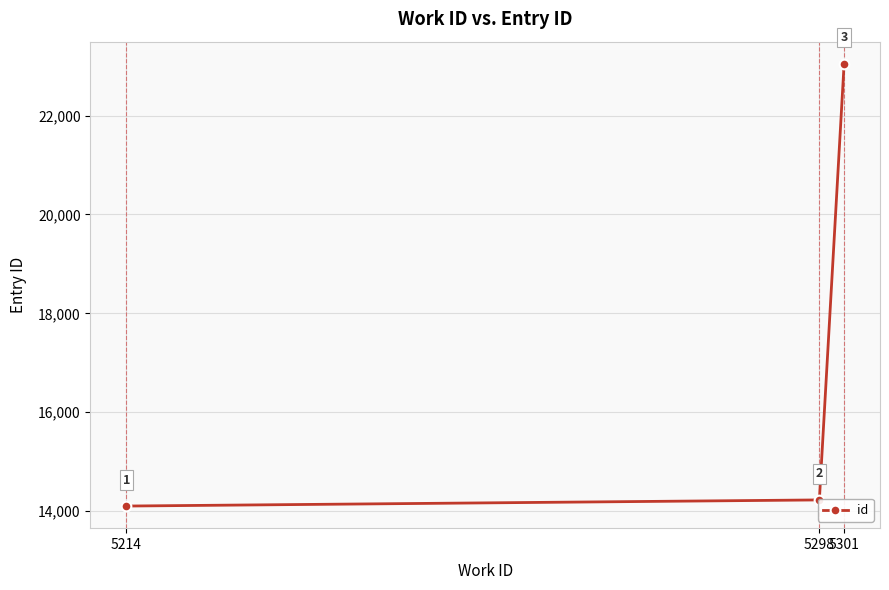

How many distinct data groups are displayed?

1